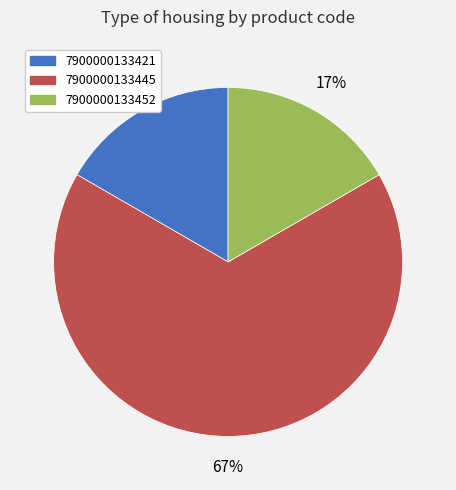

Is it true that 7900000133421 is 17% of the pie?

True